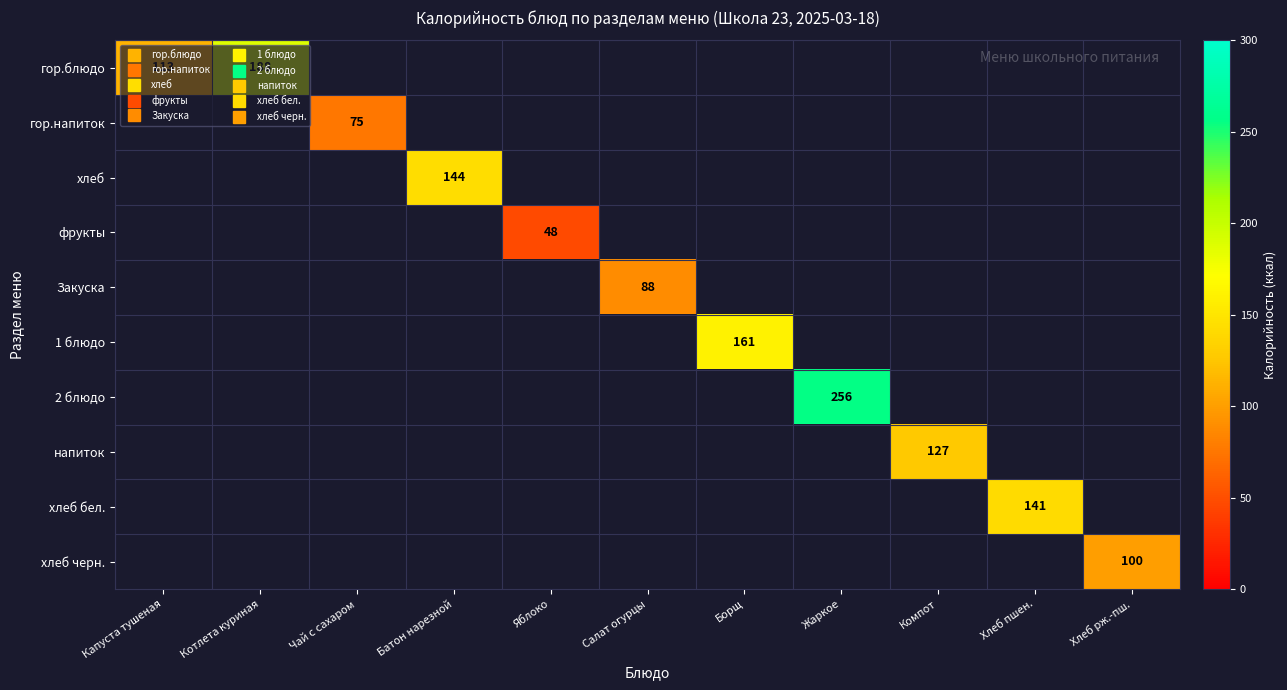

How many categories are shown in the chart?

11